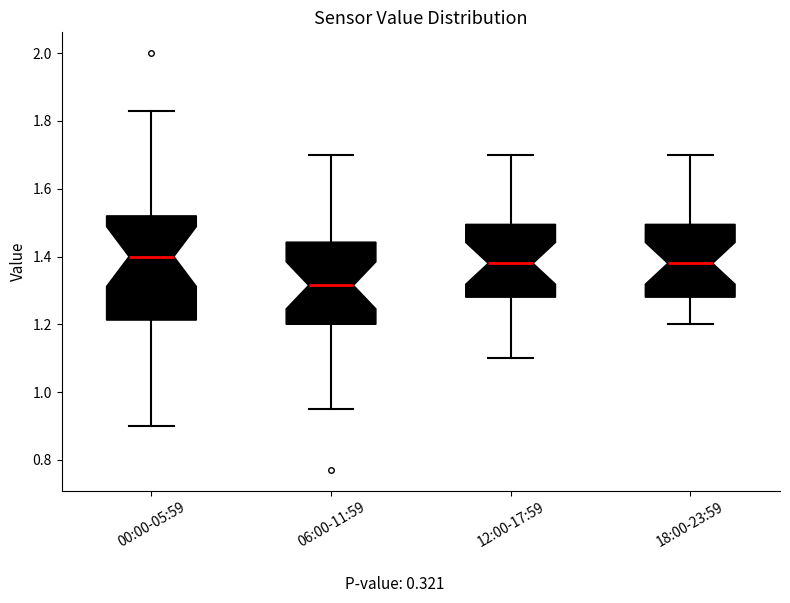

Where does the upper whisker of the box for 12:00-17:59 end on the y-axis? The values are not printed on the chart, so give them approximately, as read against the axis.

1.70